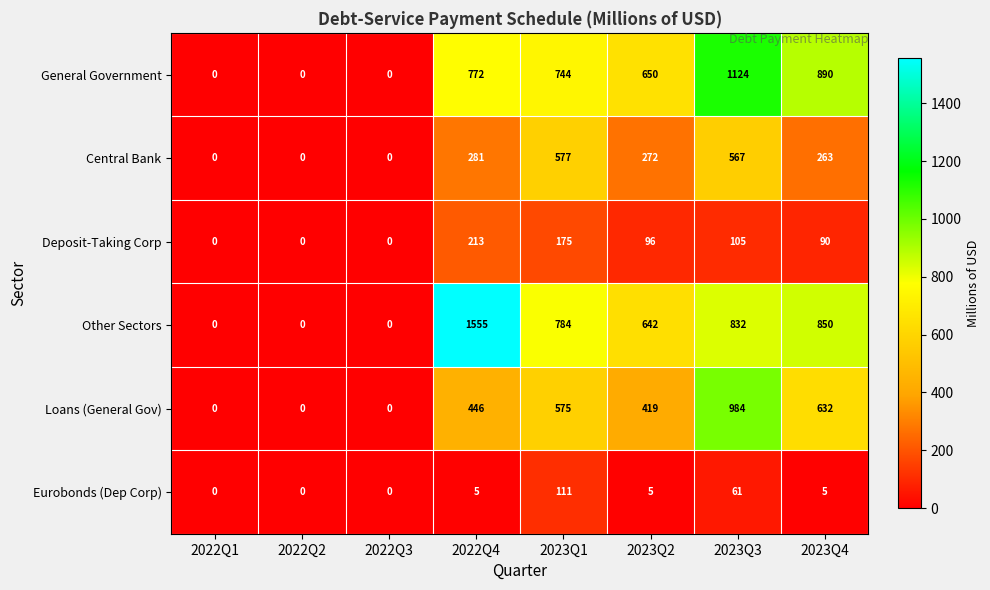

Which label corresponds to the largest value in the chart?

2022Q4